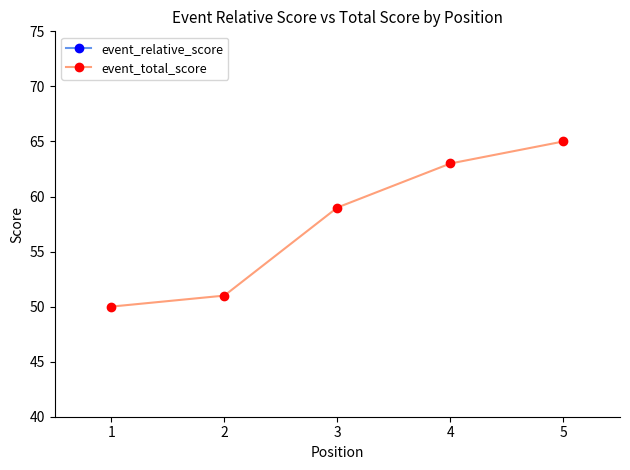

Rank the series by their maximum value, from lowest to highest.

event_relative_score, event_total_score